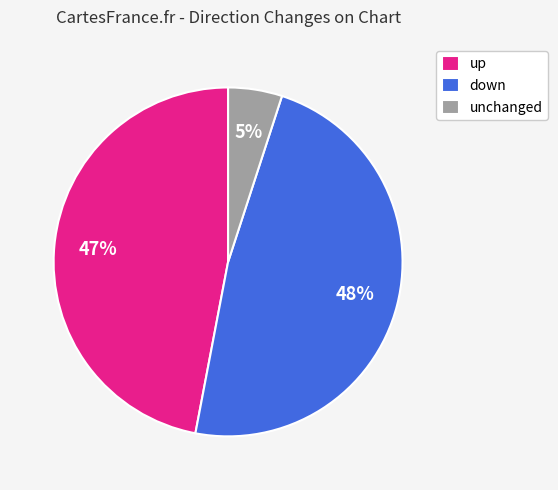

Count the number of slices in the pie.

3